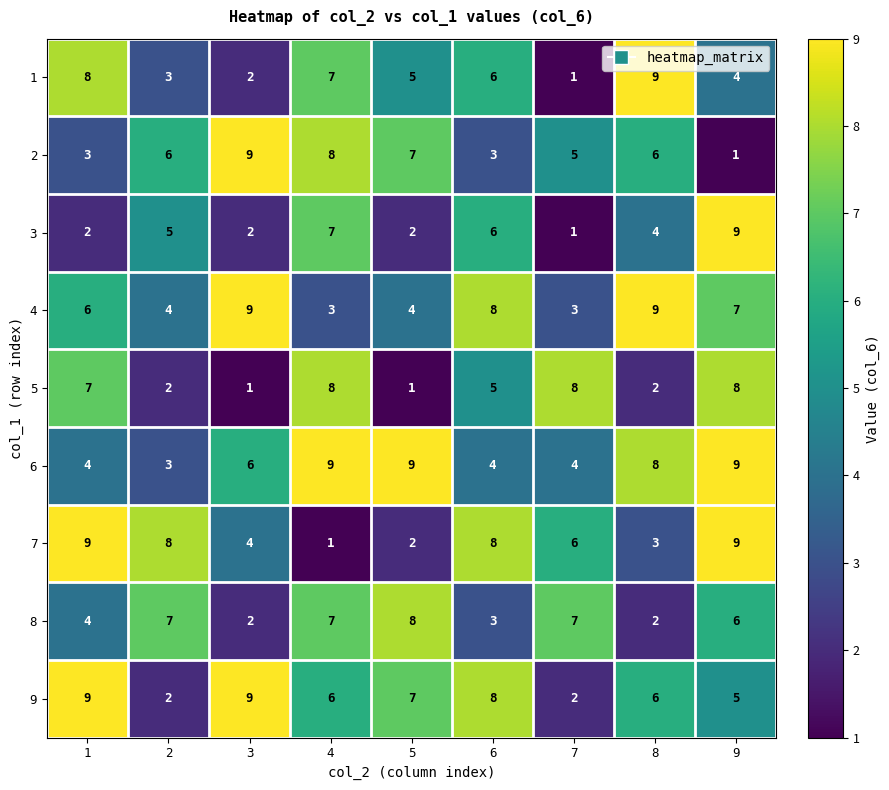

What is the spread (max minus min) of values at 2?

6